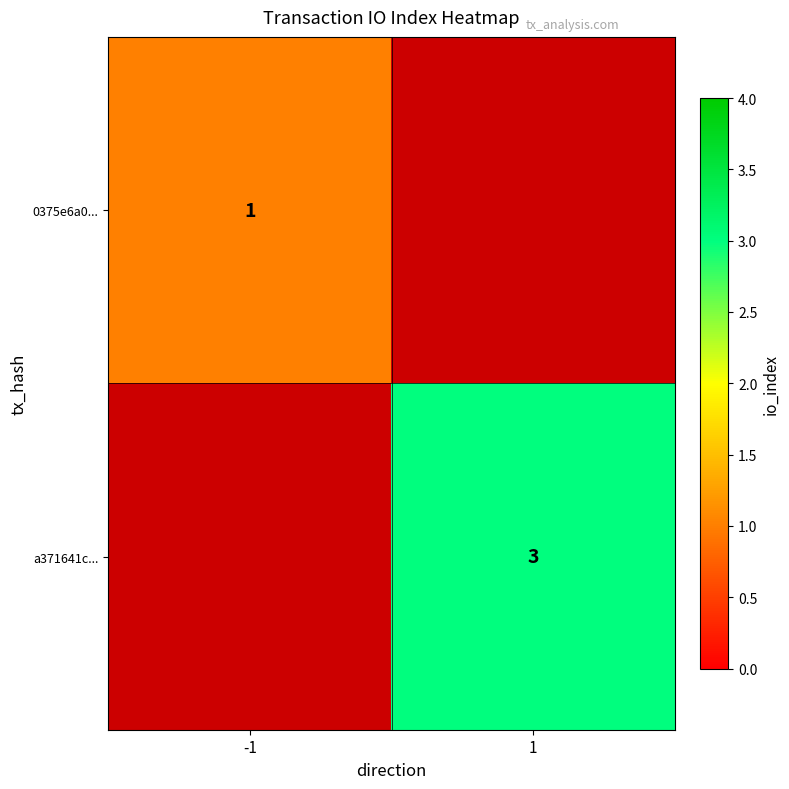

The a371641c... series shows 3 at 1. True or false?

True